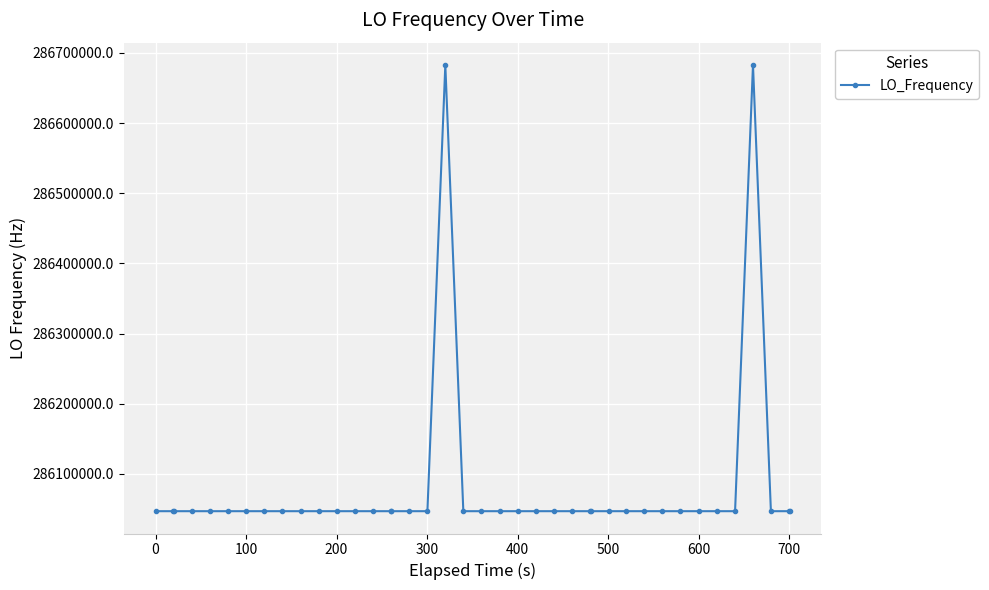

True or false: there are more than 1 points higher than both neighbors.

True